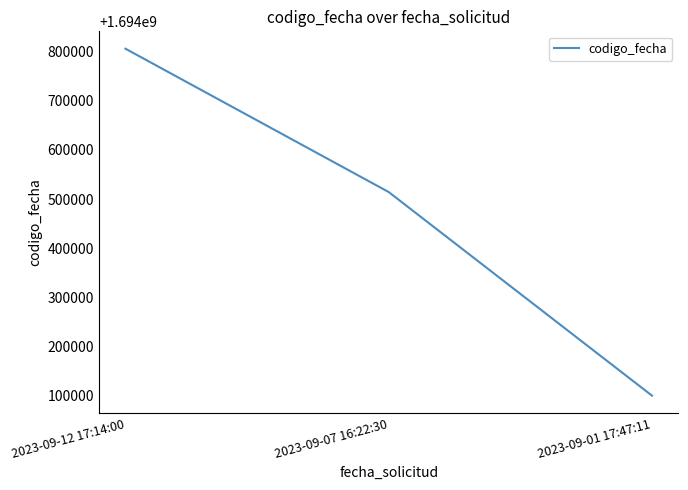

List the labels in order of value, largest first.

2023-09-12 17:14:00, 2023-09-07 16:22:30, 2023-09-01 17:47:11